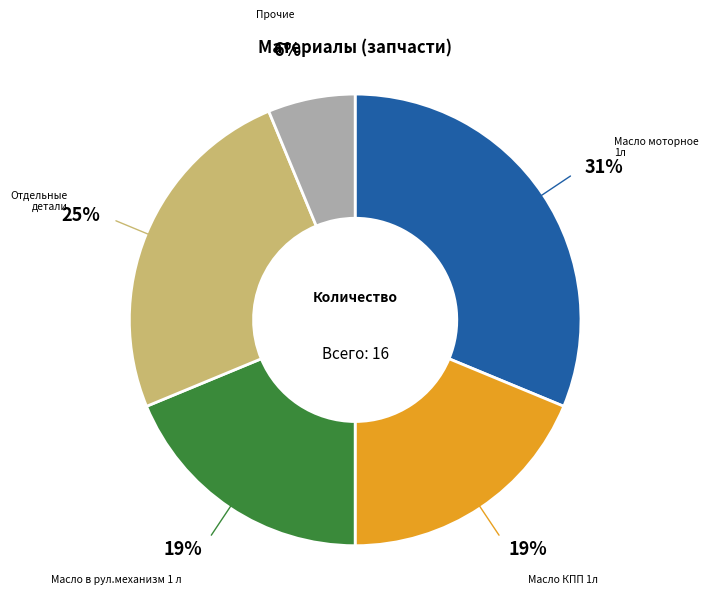

To the nearest percent, what is the average slice percentage?

20%